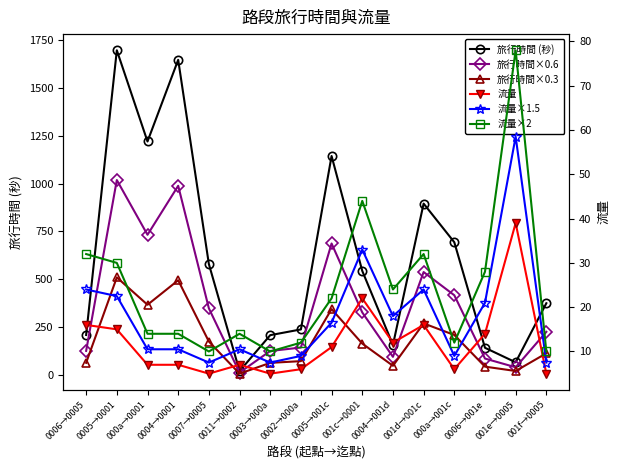

At which category is the sum across all series the highest?

0005→0001